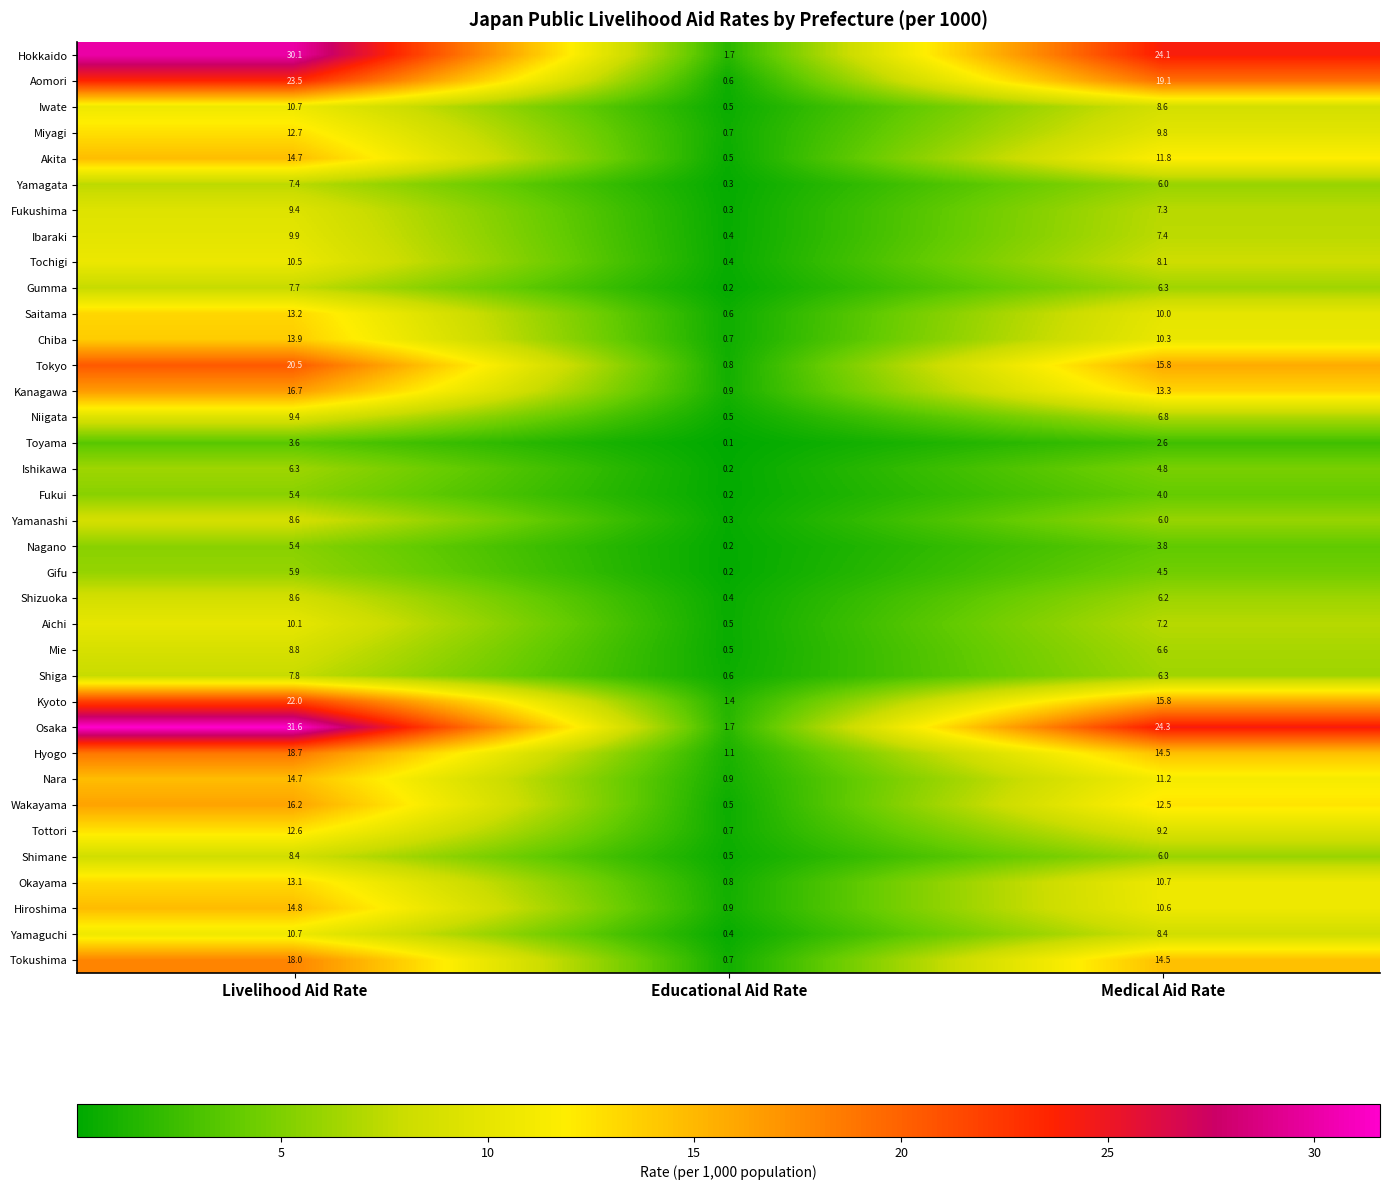

Which category has the highest value in the Yamanashi series?

Livelihood Aid Rate